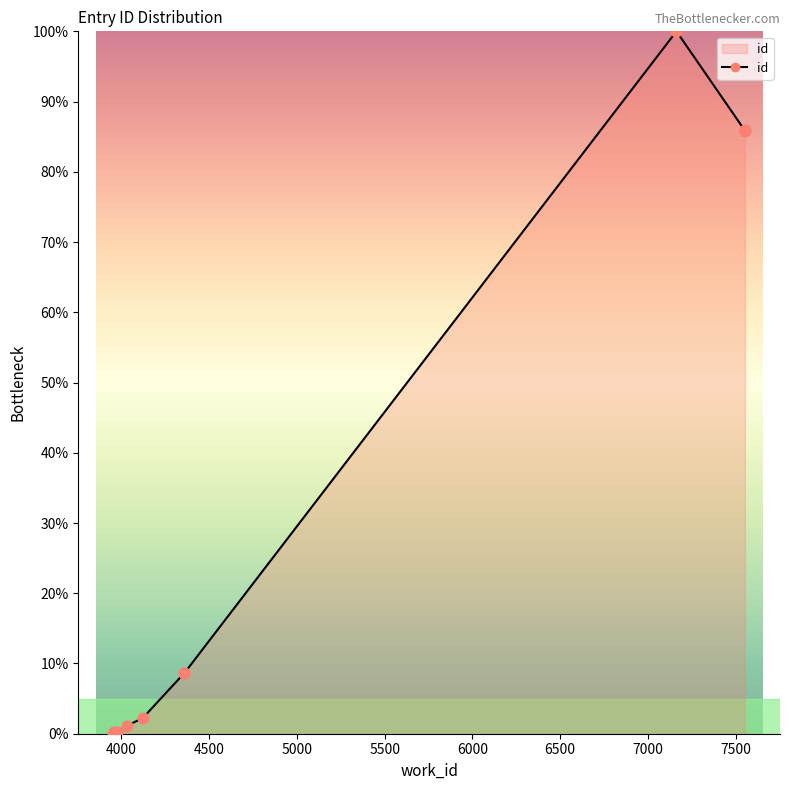

Approximately how many times larger is the value at 4358 compared to 7553?

0.1